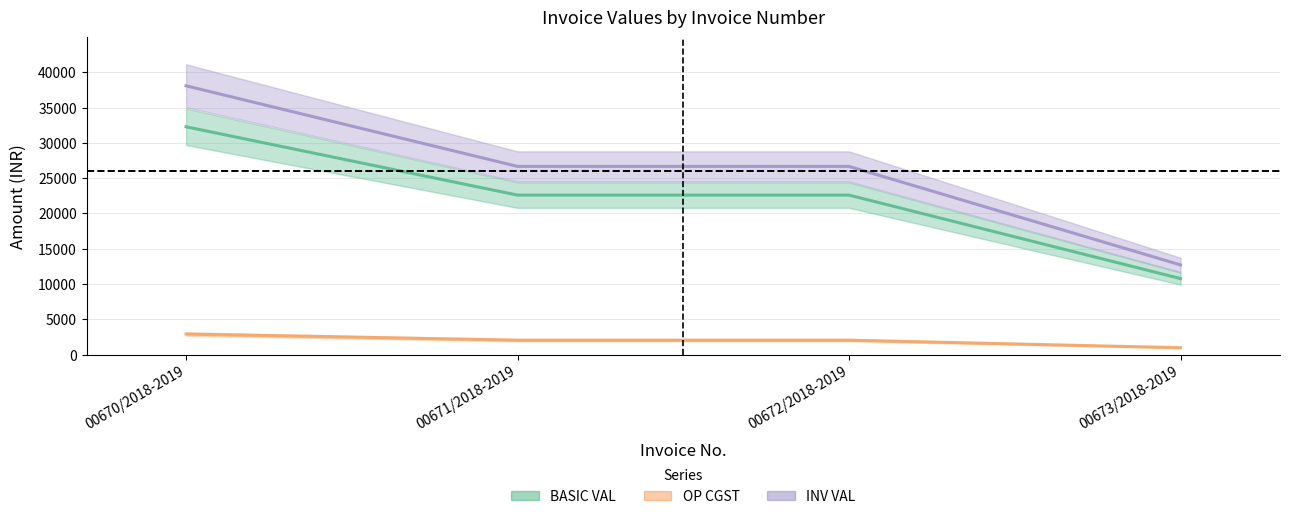

What position from the right is 00672/2018-2019?

2